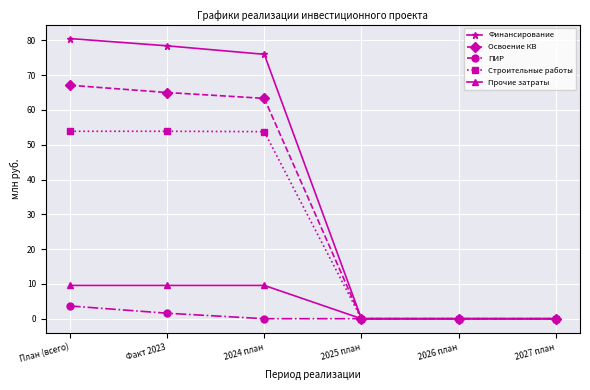

What is the value of the Прочие затраты point at the 2nd from the left?

9.6